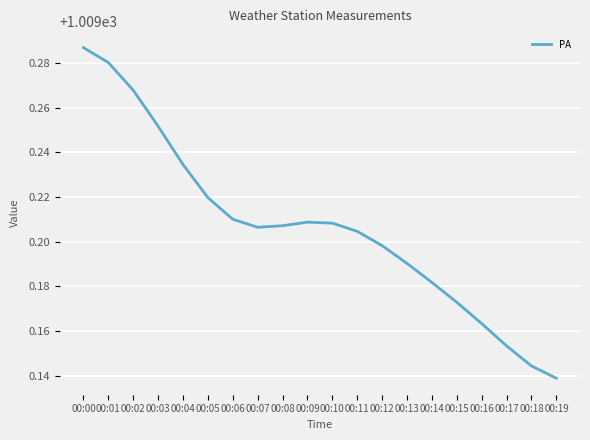

How many lines are shown in the chart?

1